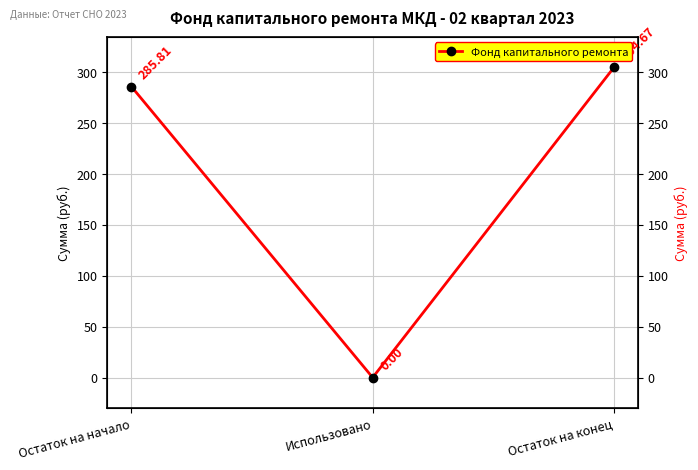

List the labels in order of value, smallest first.

Использовано, Остаток на начало, Остаток на конец